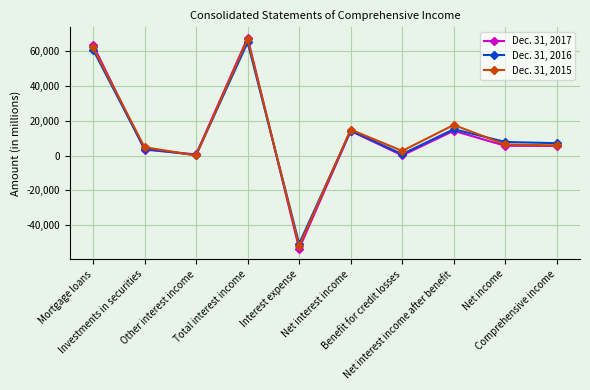

Where is the first local minimum for Dec. 31, 2015?

Other interest income